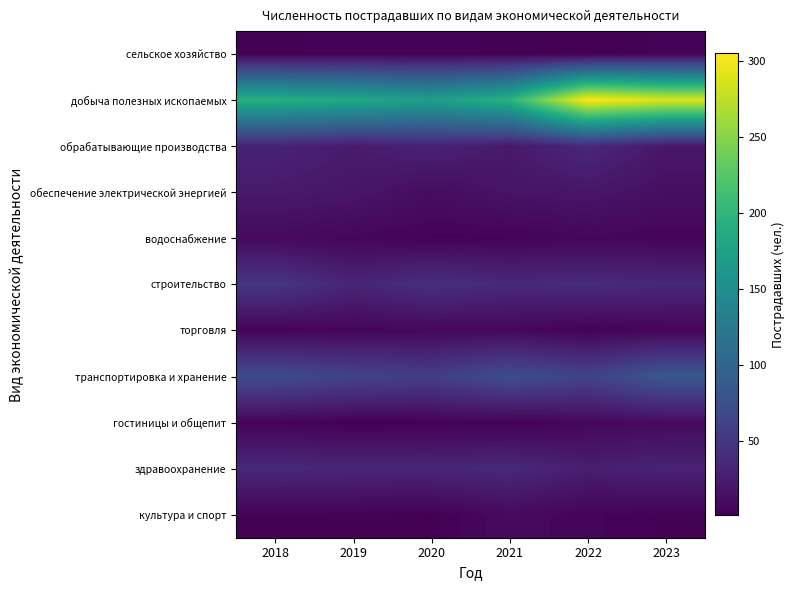

Which series has the widest spread of values?

добыча полезных ископаемых